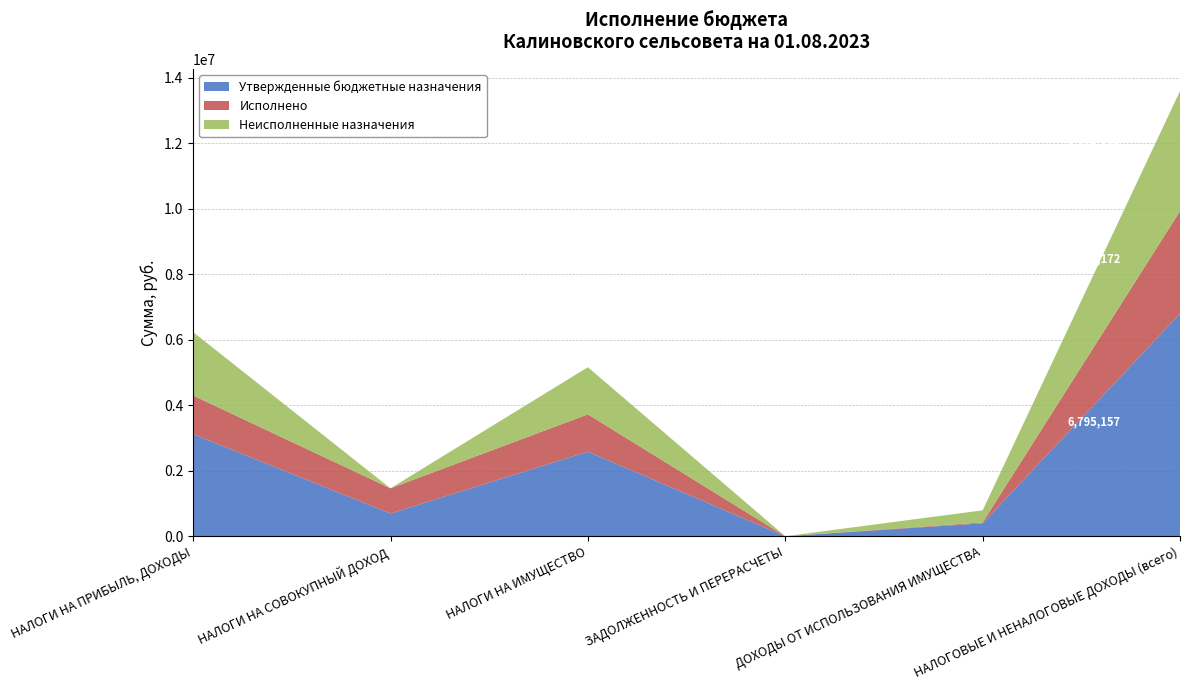

Reading left to right, list all the values displayed in this chart.

Утвержденные бюджетные назначения: НАЛОГИ НА ПРИБЫЛЬ, ДОХОДЫ=3115507.0	НАЛОГИ НА СОВОКУПНЫЙ ДОХОД=693251.0	НАЛОГИ НА ИМУЩЕСТВО=2580146.0	ЗАДОЛЖЕННОСТЬ И ПЕРЕРАСЧЕТЫ=0.0	ДОХОДЫ ОТ ИСПОЛЬЗОВАНИЯ ИМУЩЕСТВА=395102.0	НАЛОГОВЫЕ И НЕНАЛОГОВЫЕ ДОХОДЫ (всего)=6795157.0
Исполнено: НАЛОГИ НА ПРИБЫЛЬ, ДОХОДЫ=1179173.4	НАЛОГИ НА СОВОКУПНЫЙ ДОХОД=769562.1	НАЛОГИ НА ИМУЩЕСТВО=1141090.3	ЗАДОЛЖЕННОСТЬ И ПЕРЕРАСЧЕТЫ=61.1	ДОХОДЫ ОТ ИСПОЛЬЗОВАНИЯ ИМУЩЕСТВА=26714.0	НАЛОГОВЫЕ И НЕНАЛОГОВЫЕ ДОХОДЫ (всего)=3129171.9
Неисполненные назначения: НАЛОГИ НА ПРИБЫЛЬ, ДОХОДЫ=1936333.6	НАЛОГИ НА СОВОКУПНЫЙ ДОХОД=0.0	НАЛОГИ НА ИМУЩЕСТВО=1439055.7	ЗАДОЛЖЕННОСТЬ И ПЕРЕРАСЧЕТЫ=0.0	ДОХОДЫ ОТ ИСПОЛЬЗОВАНИЯ ИМУЩЕСТВА=368388.0	НАЛОГОВЫЕ И НЕНАЛОГОВЫЕ ДОХОДЫ (всего)=3665985.1